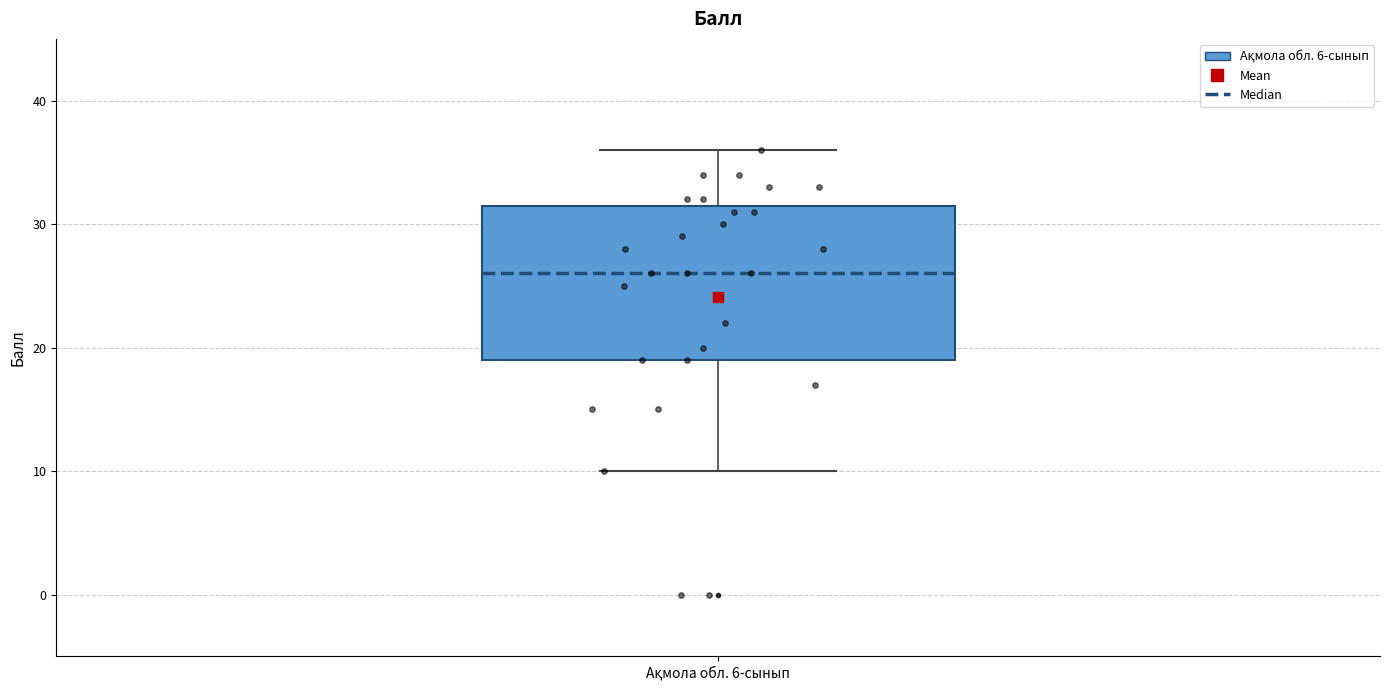

Read this box plot against the y-axis: the position of the median line, the range covered by the box, and the ends of both whiskers. The values are not printed on the chart, so give them approximately, as read against the axis.

median 26, box 19 to 32, whiskers 10 to 36